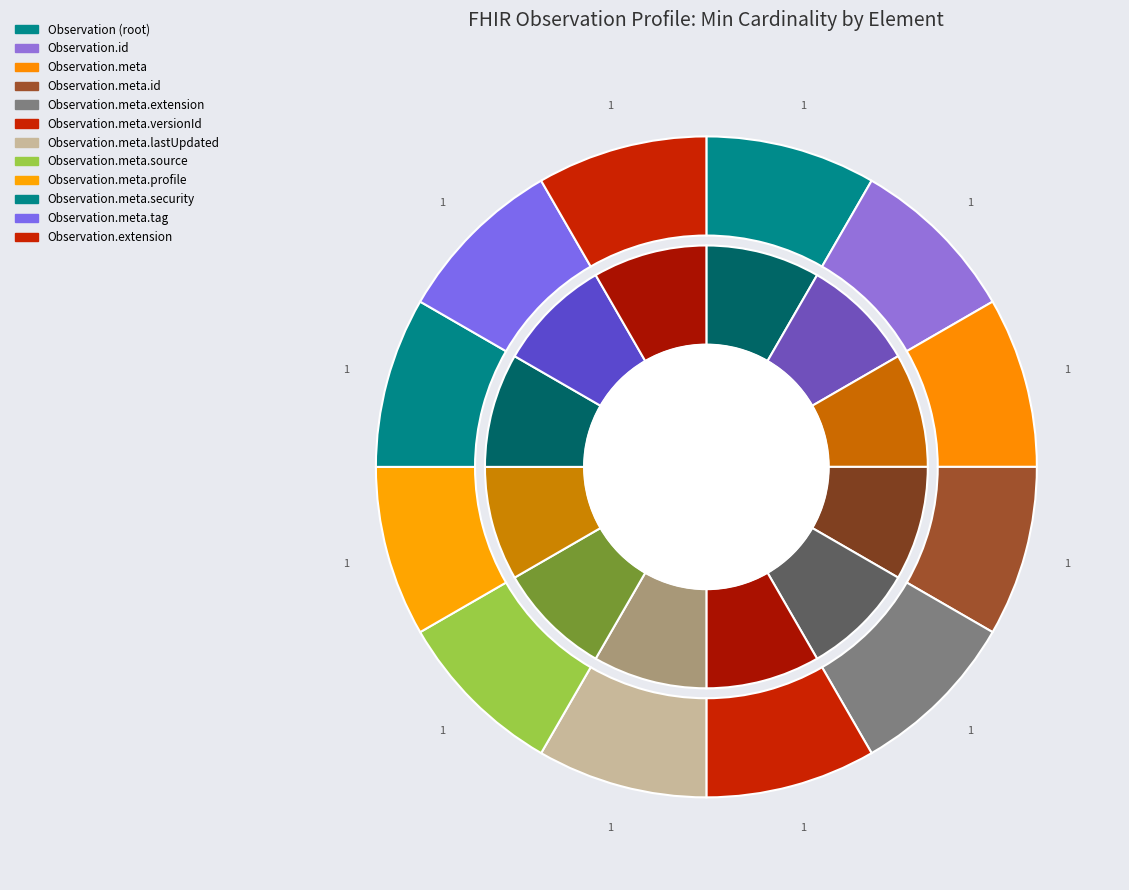

Do 7 and 10 together represent more than half of the pie?

No